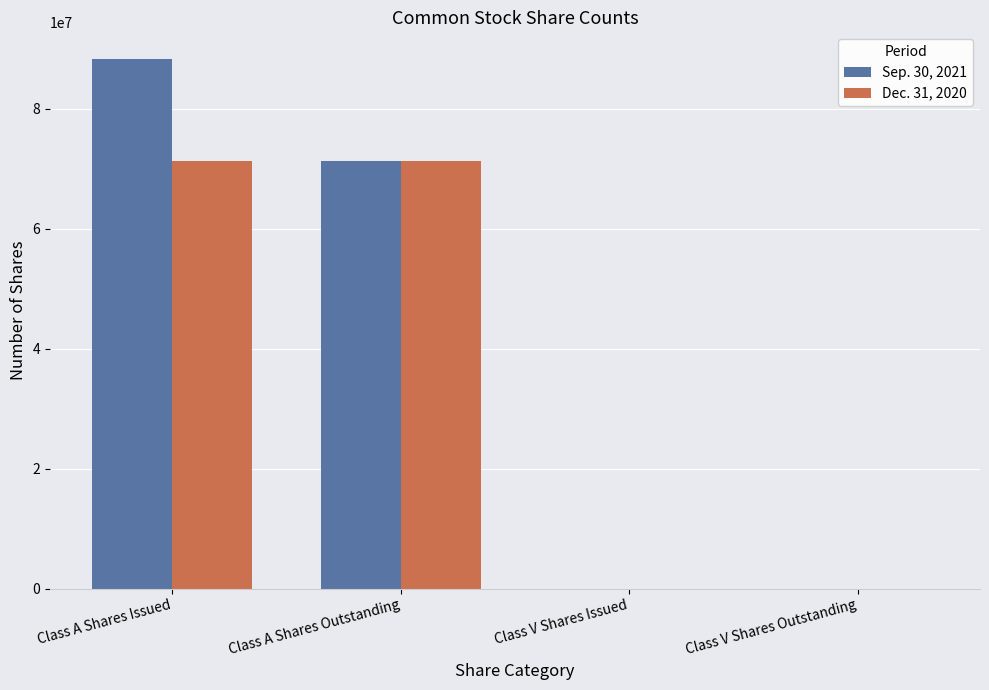

The value of Sep. 30, 2021 at Class A Shares Outstanding is 71244682. True or false?

True